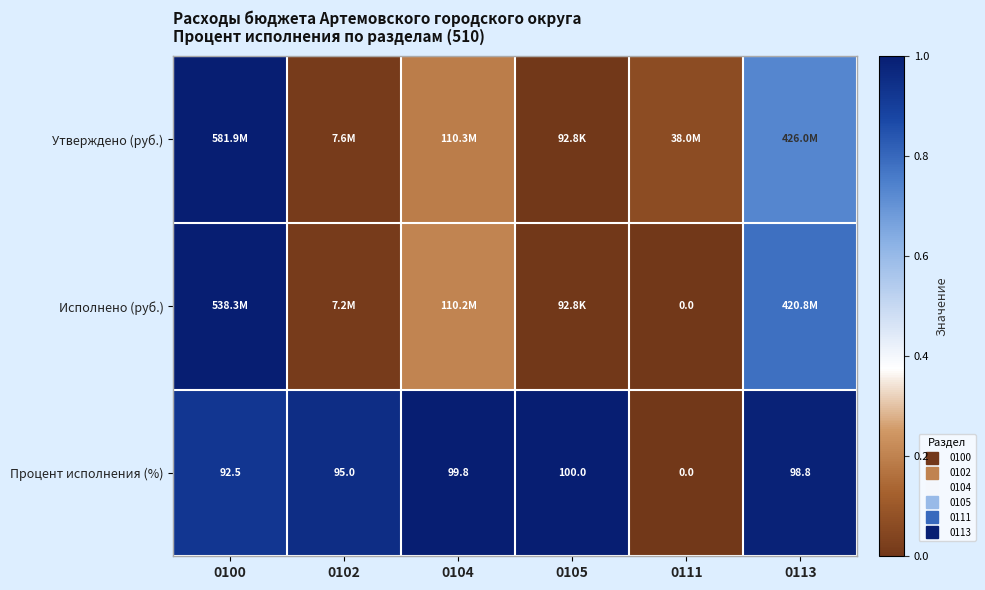

Is it true that Исполнено (руб.) equals 0.0 at 0111?

True